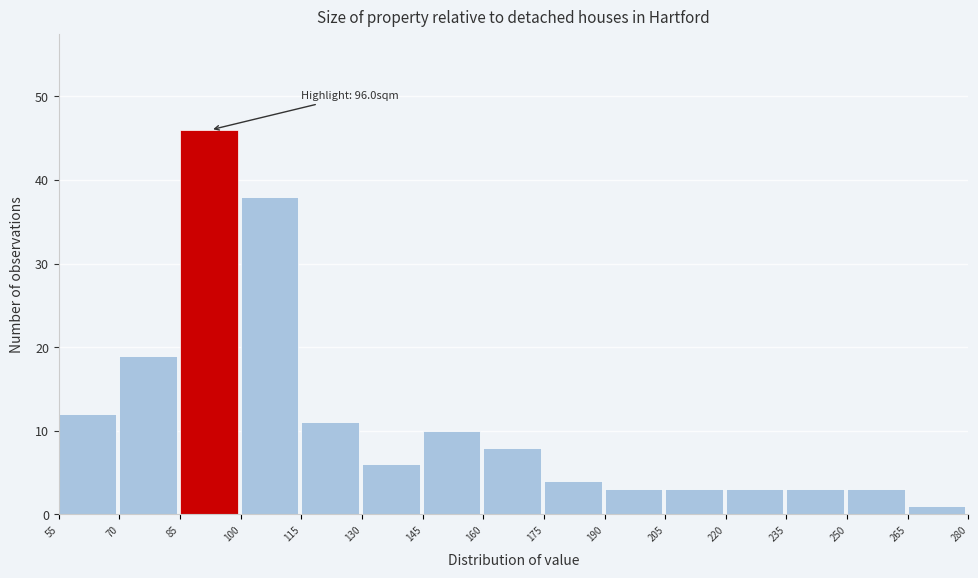

Which range on the x-axis has the tallest bar?

85 to 100